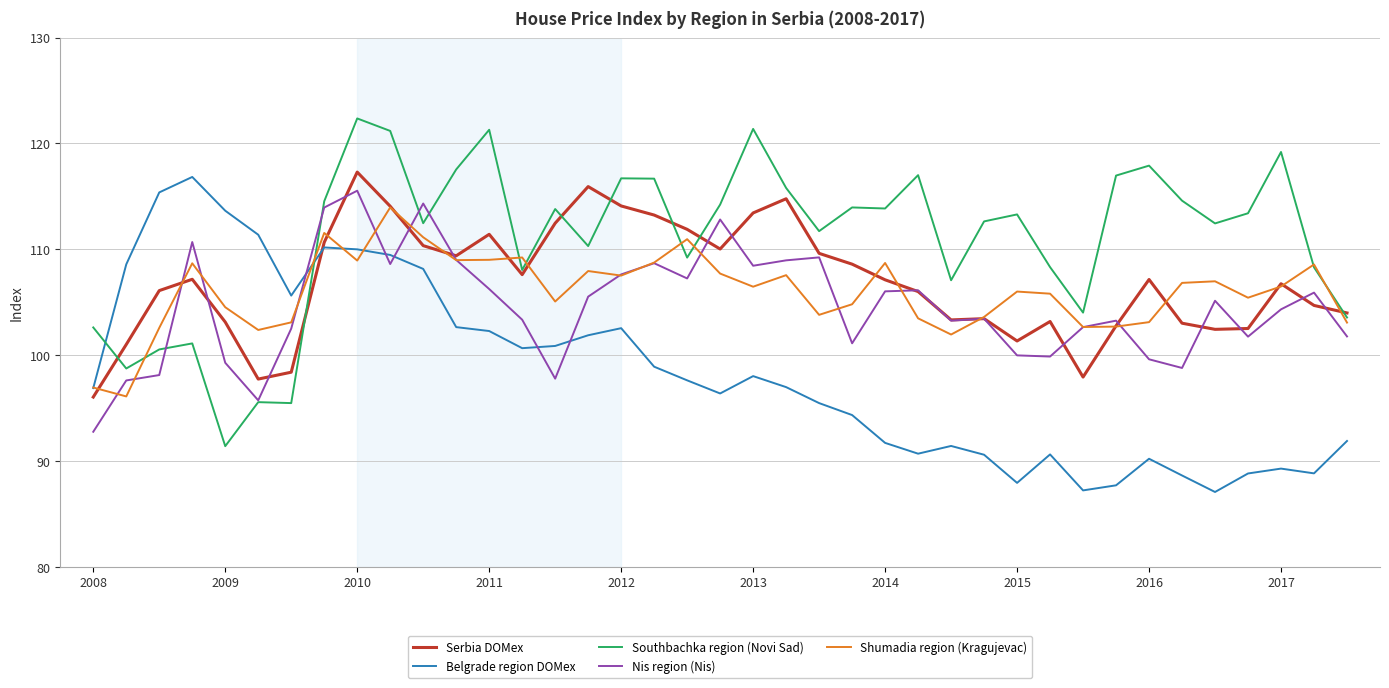

What is the highest value of the Belgrade region DOMex series?

116.8